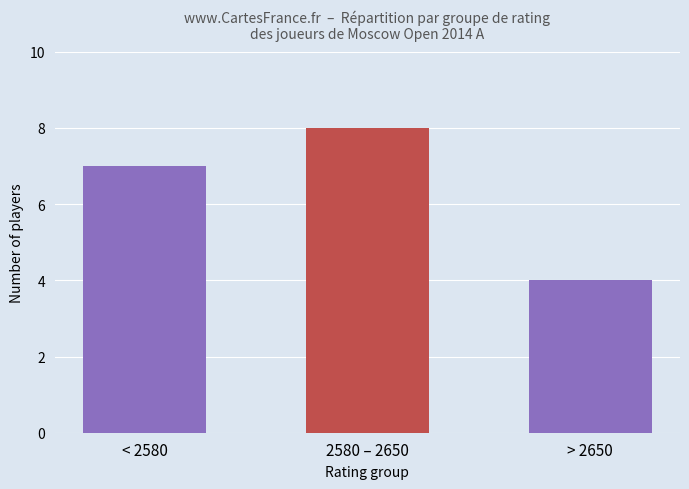

The value at 2580 – 2650 is 8. True or false?

True